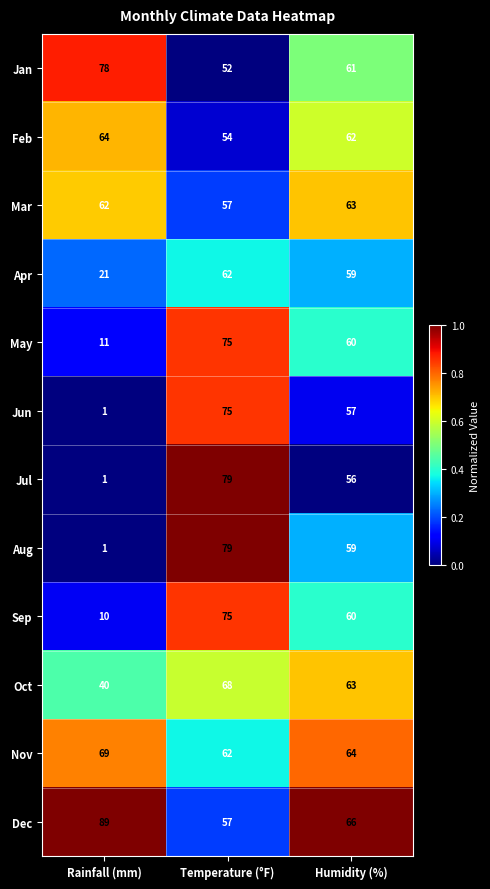

What is the maximum value shown in the chart?

89